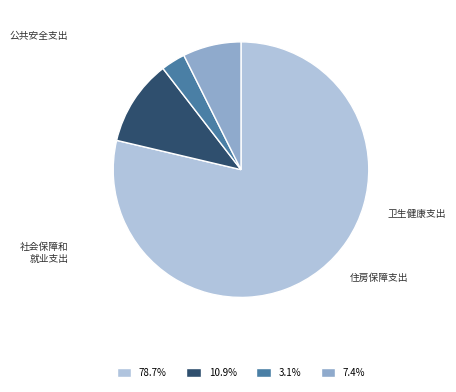

Is there any slice that represents more than half of the pie?

Yes